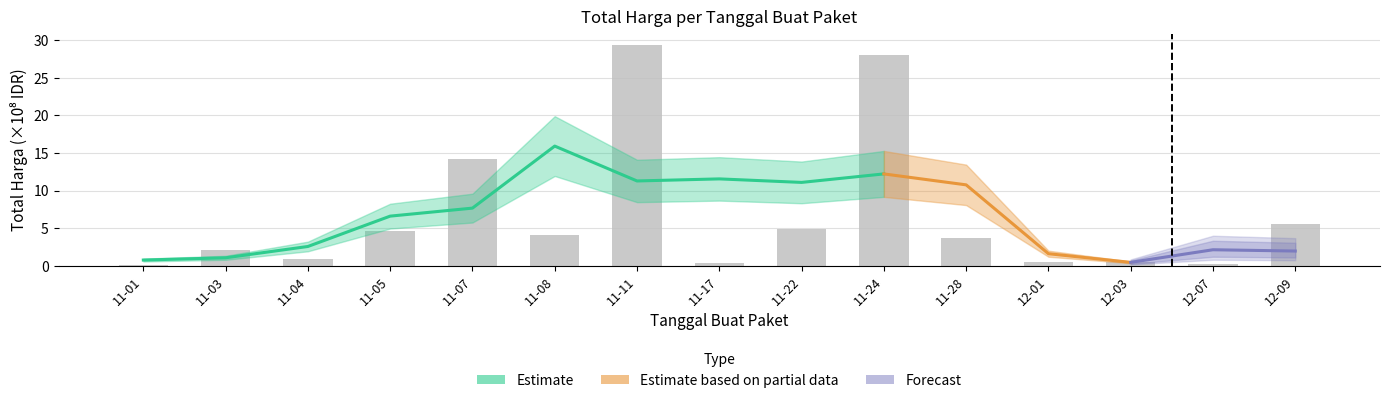

Is it true that the value at 12-03 is 0.7?

False